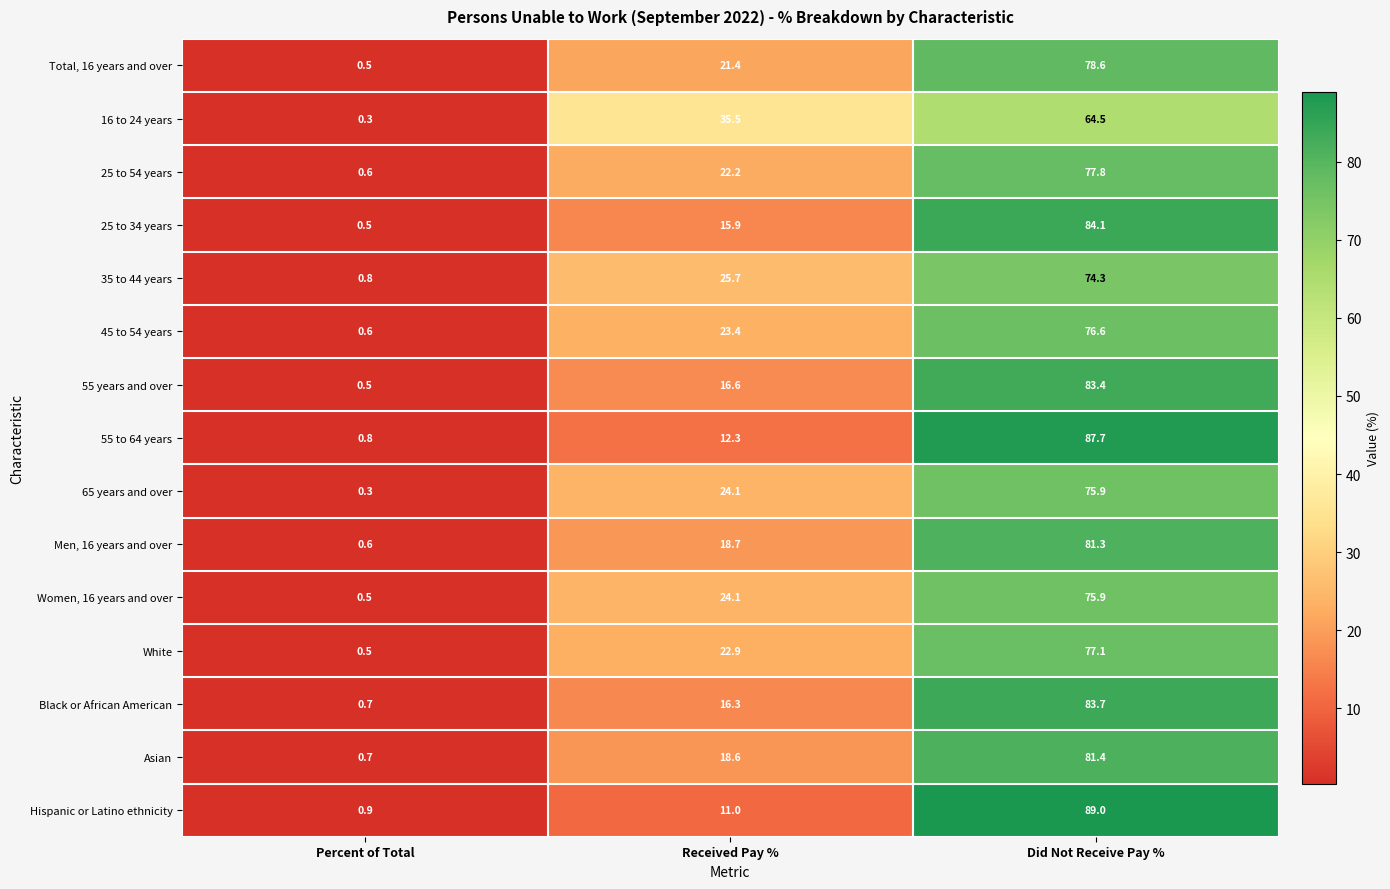

Rank the categories by 55 to 64 years value from highest to lowest.

Did Not Receive Pay %, Received Pay %, Percent of Total